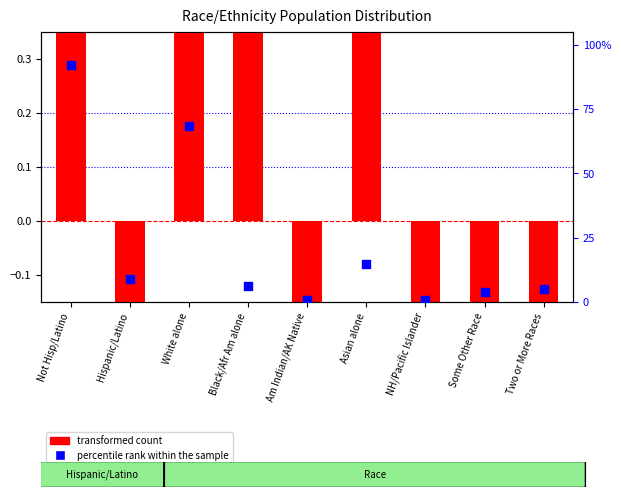

What is the total value across all series at White alone?

75.0